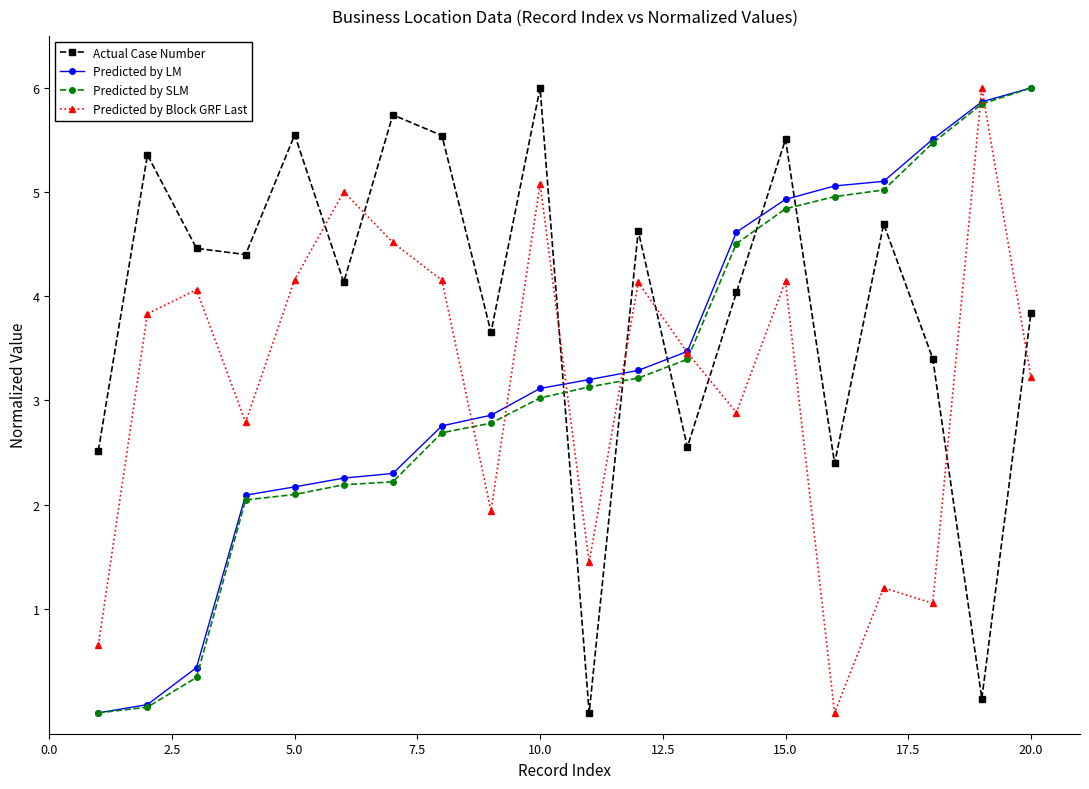

At how many categories does at least one series exceed 2?

20